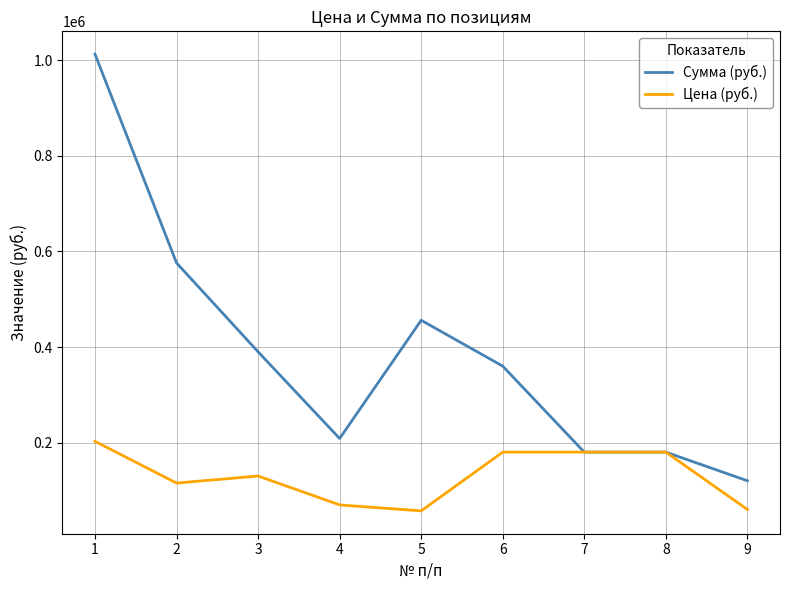

What is the average value of the Цена (руб.) series?

130478